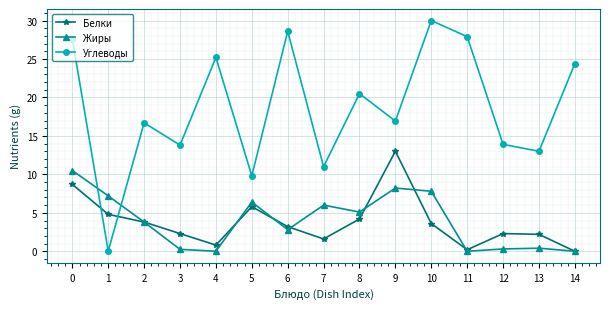

What is the sum of all Белки values?

56.5